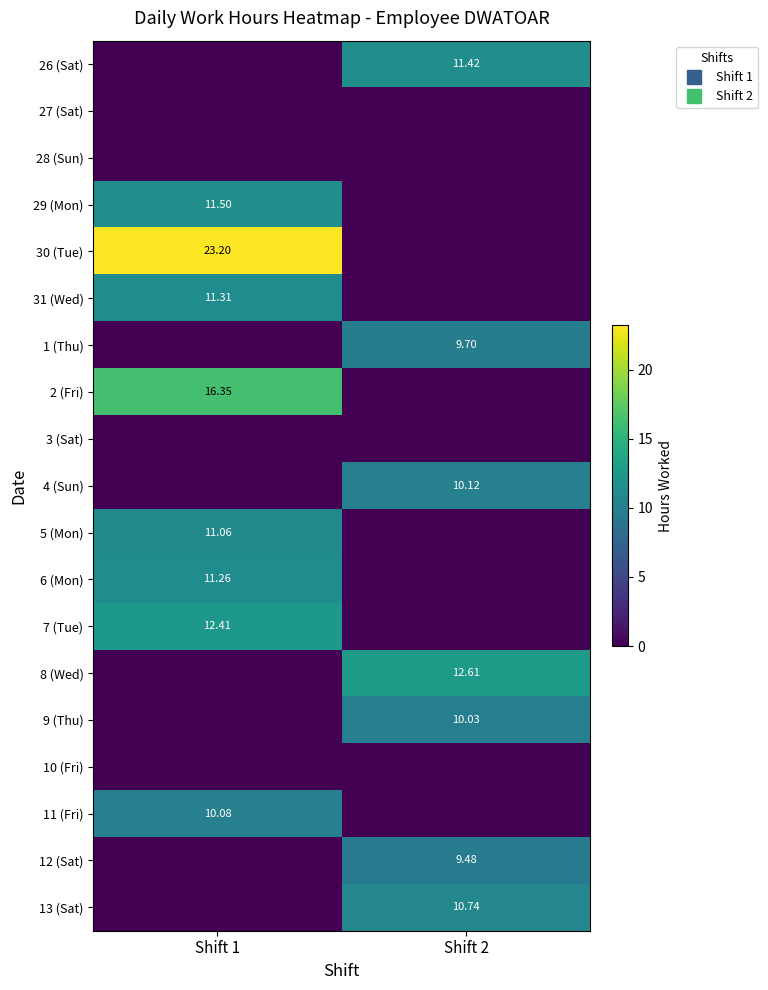

How many values in the 26 (Sat) series are below 11?

1